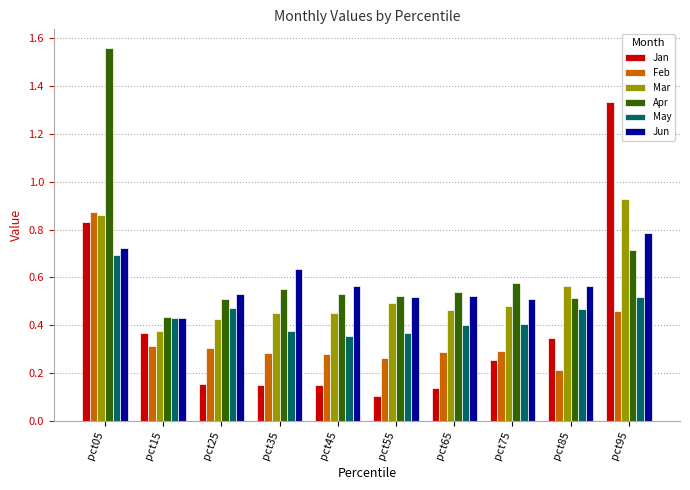

Between pct15 and pct85, which series saw the biggest shift?

Mar